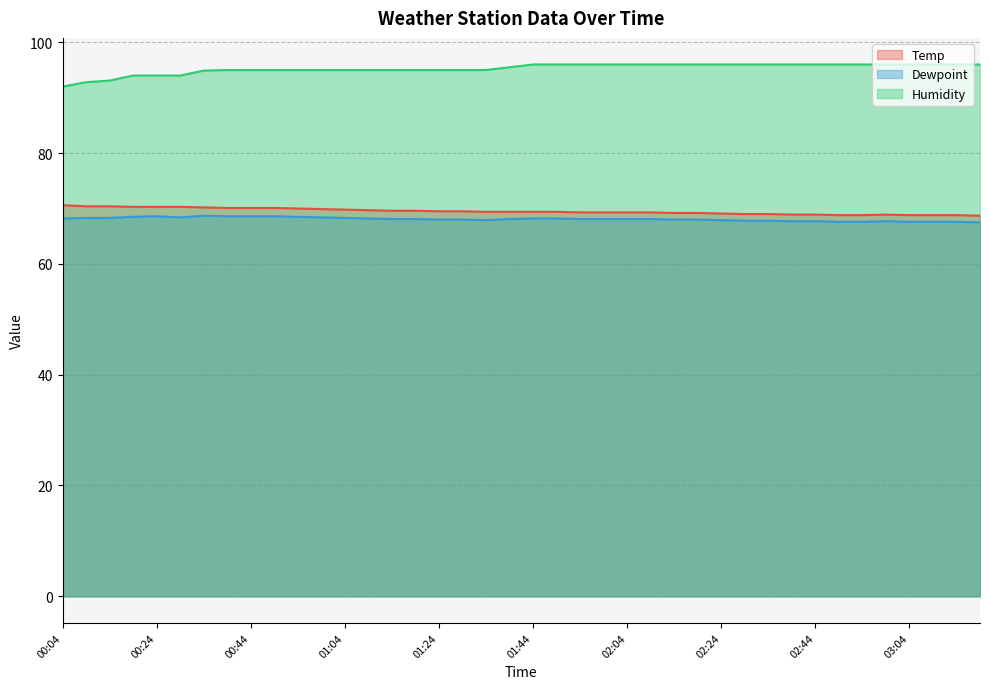

What is the difference between the maximum and minimum values in the Temp series?

1.9